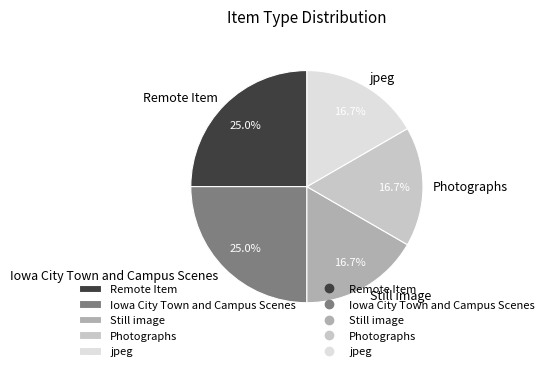

Does Remote Item account for over 50% of the chart?

No